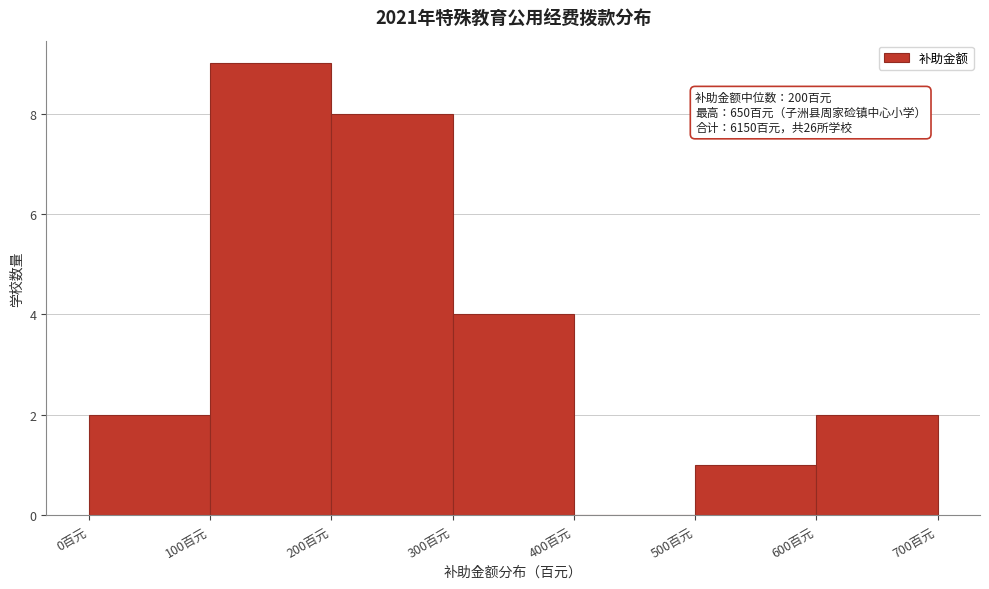

Over which range of the x-axis is the bar tallest?

100 to 200